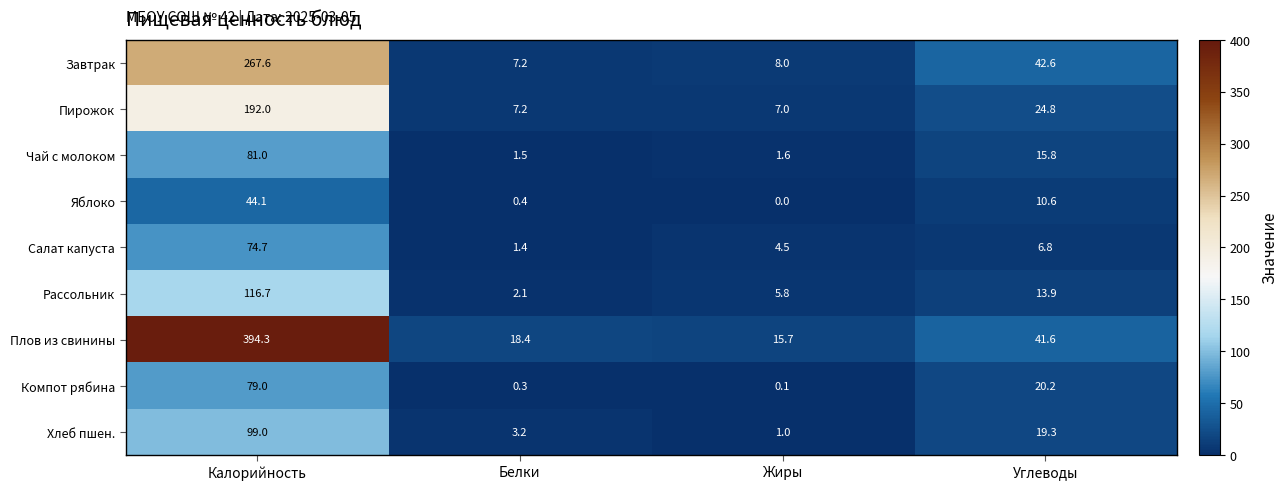

What is the spread (max minus min) of values at Углеводы?

35.8